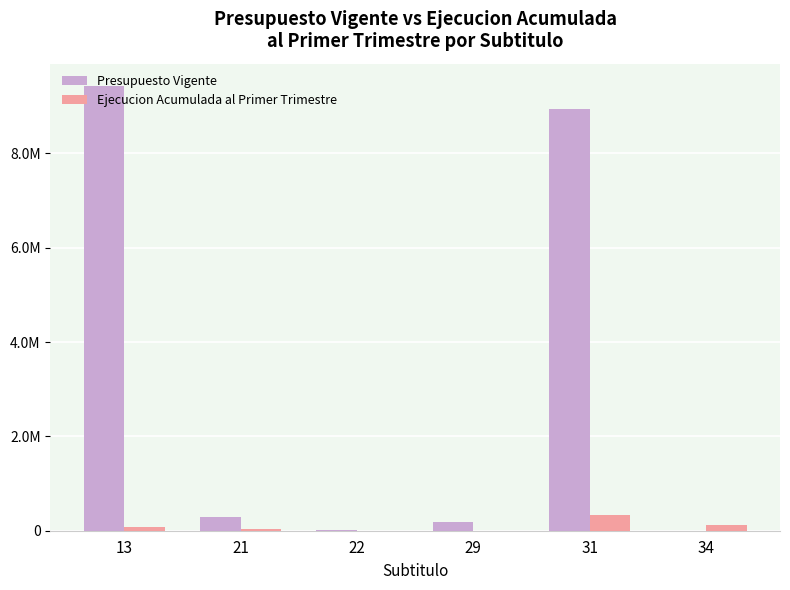

At 13, list the series in order from smallest to largest.

Ejecucion Acumulada al Primer Trimestre, Presupuesto Vigente